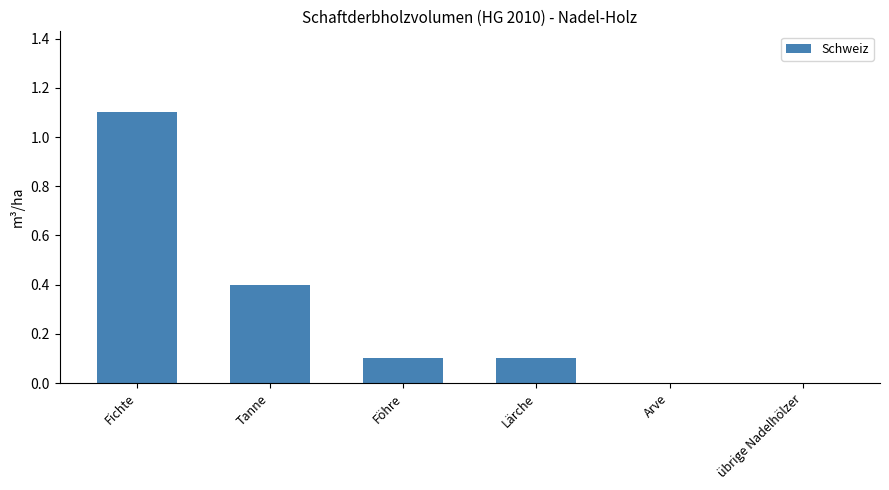

Are the bars horizontal?

No